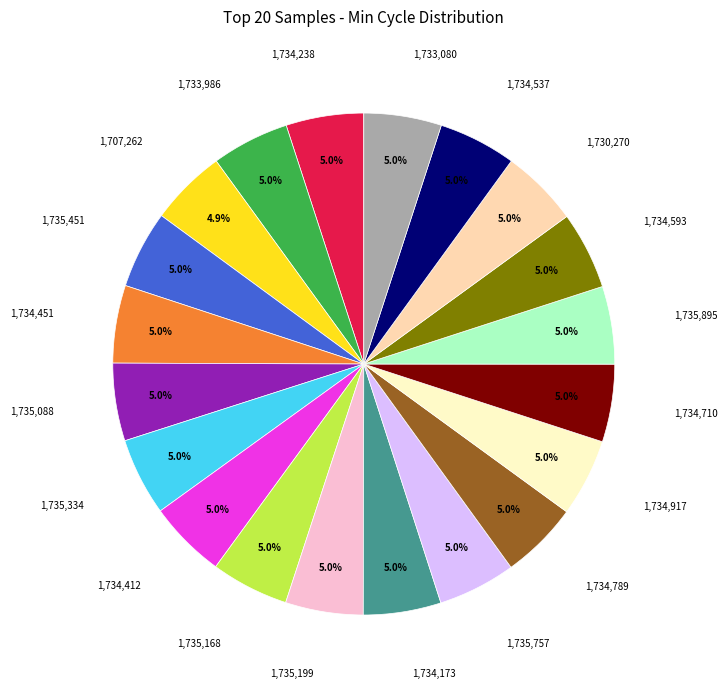

Is there any slice that represents more than half of the pie?

No